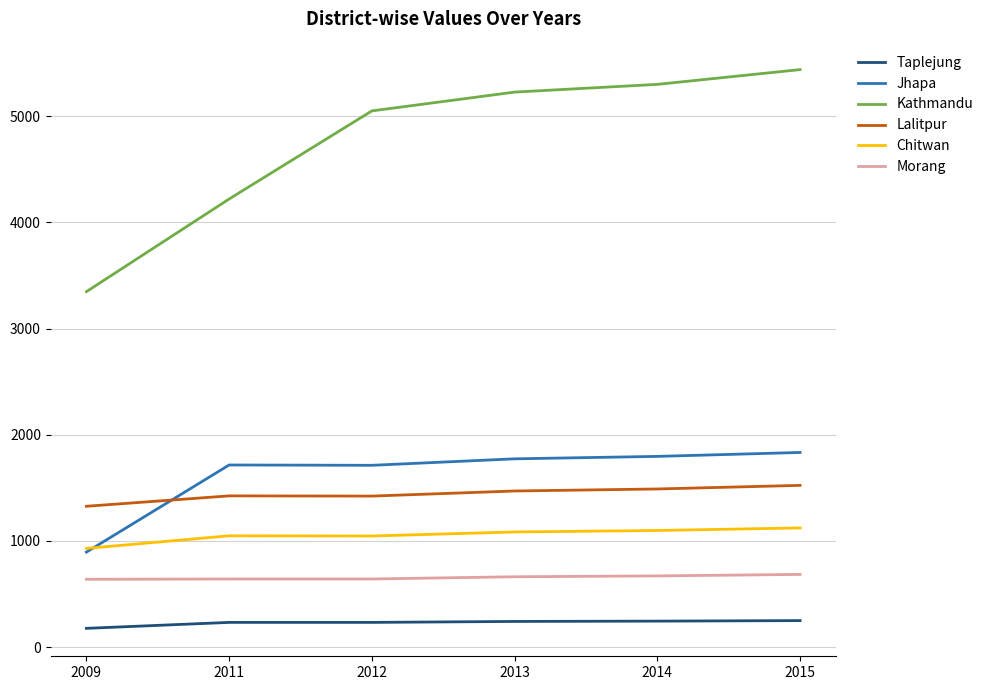

What is the difference between the Morang values at 2013 and 2011?

21